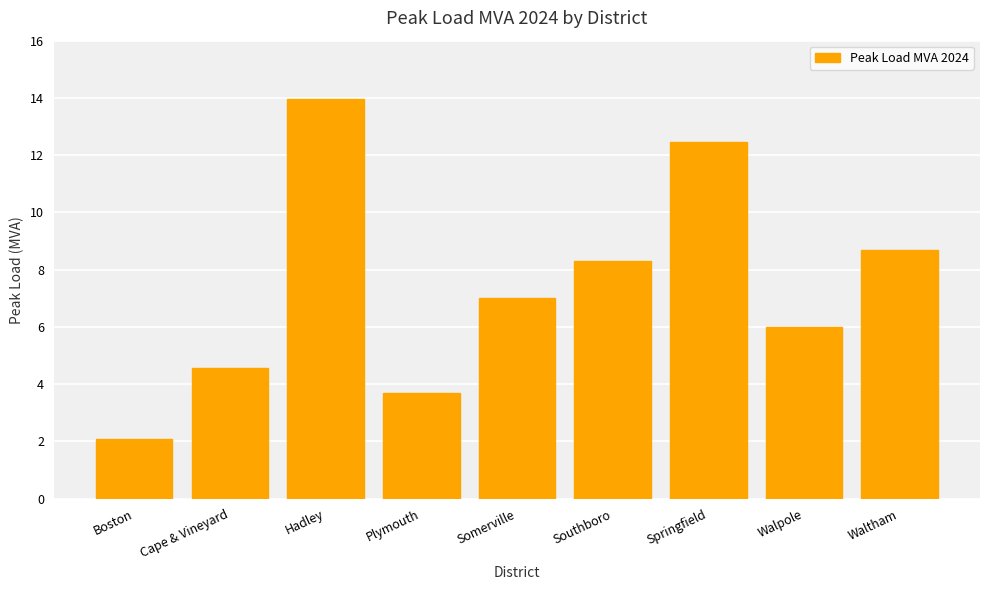

Approximately how many times larger is the value at Springfield compared to Cape & Vineyard?

2.7